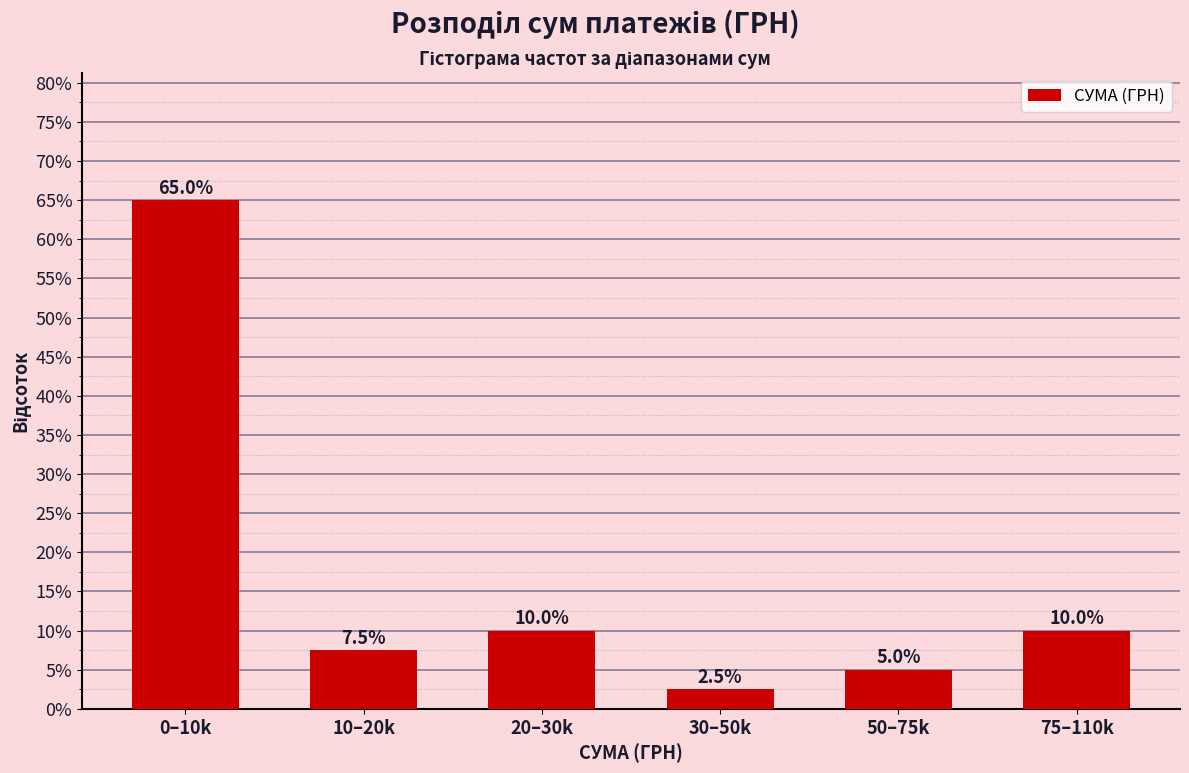

Reading left to right, transcribe all the data shown in this chart.

65.0	7.5	10.0	2.5	5.0	10.0